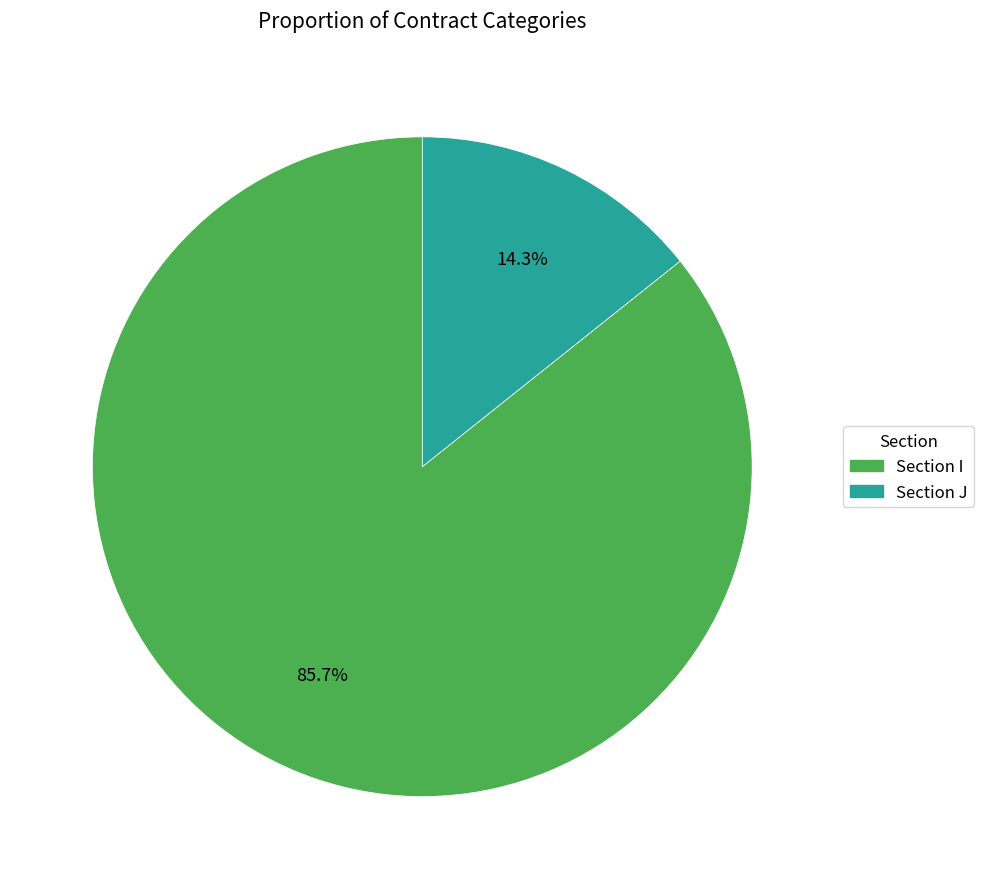

Rank the categories by value from lowest to highest.

Section J, Section I